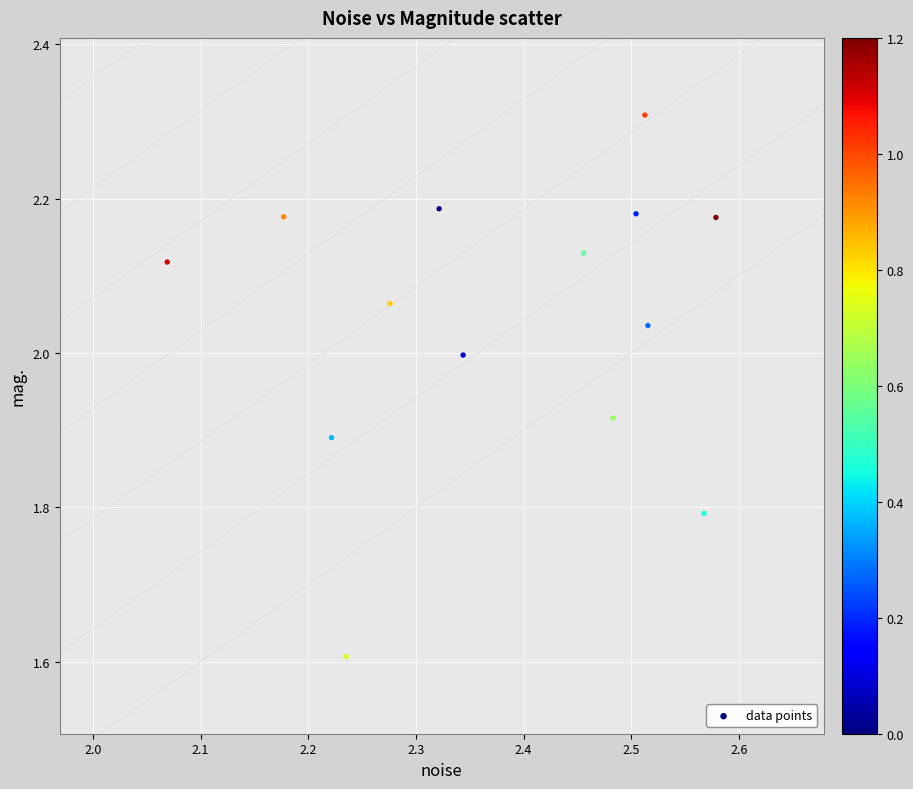

What Y value in the scatter plot is closest to 1?

1.6